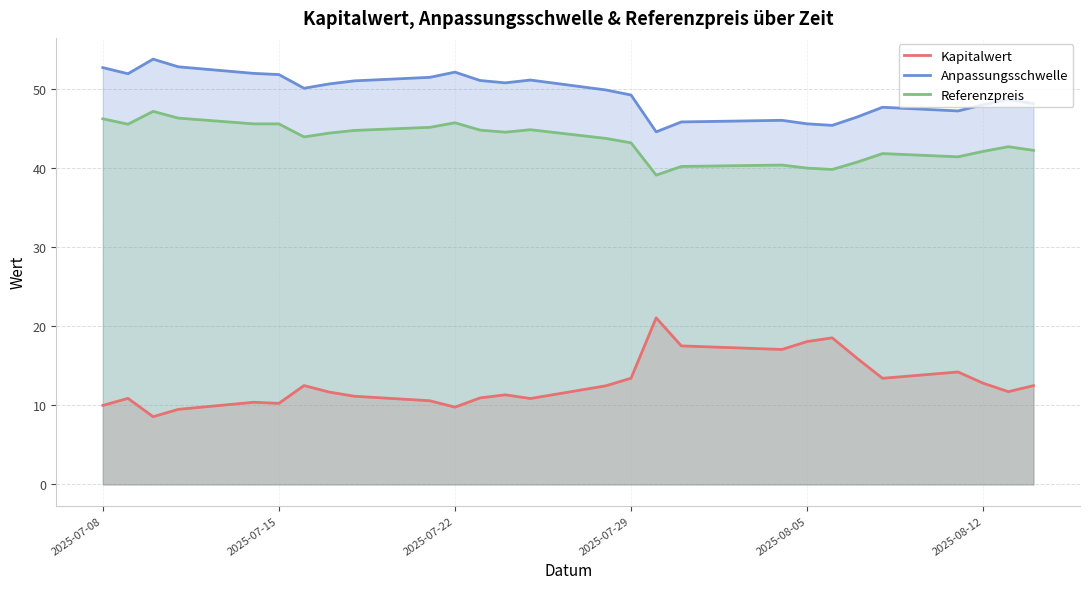

What is the maximum value for Kapitalwert?

21.1